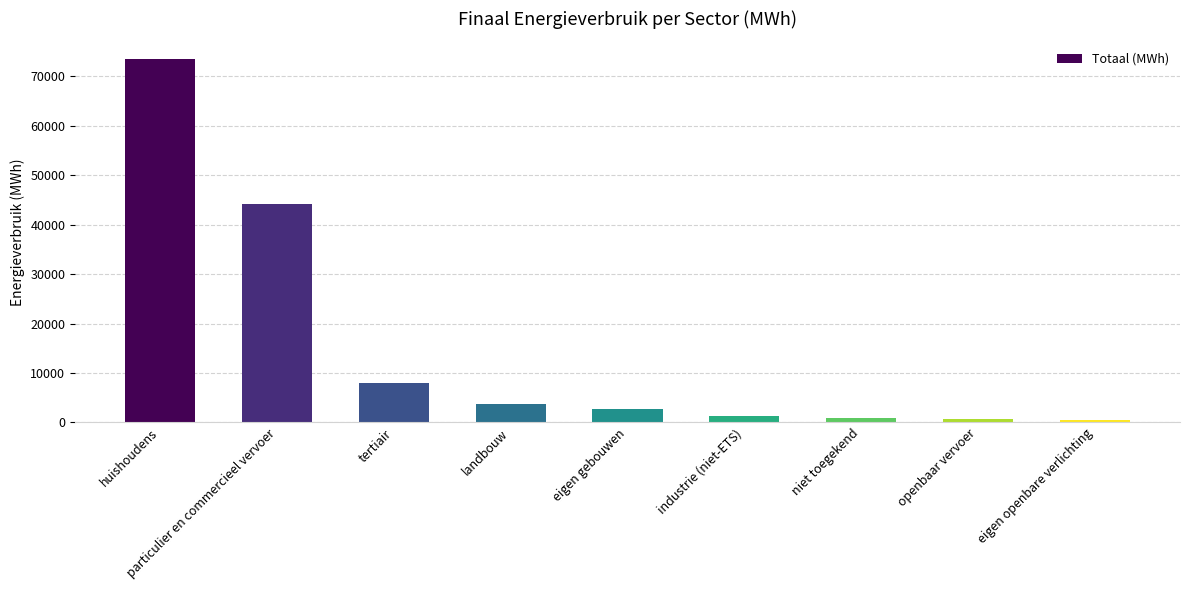

What is the difference between the maximum and second lowest values?

72630.0